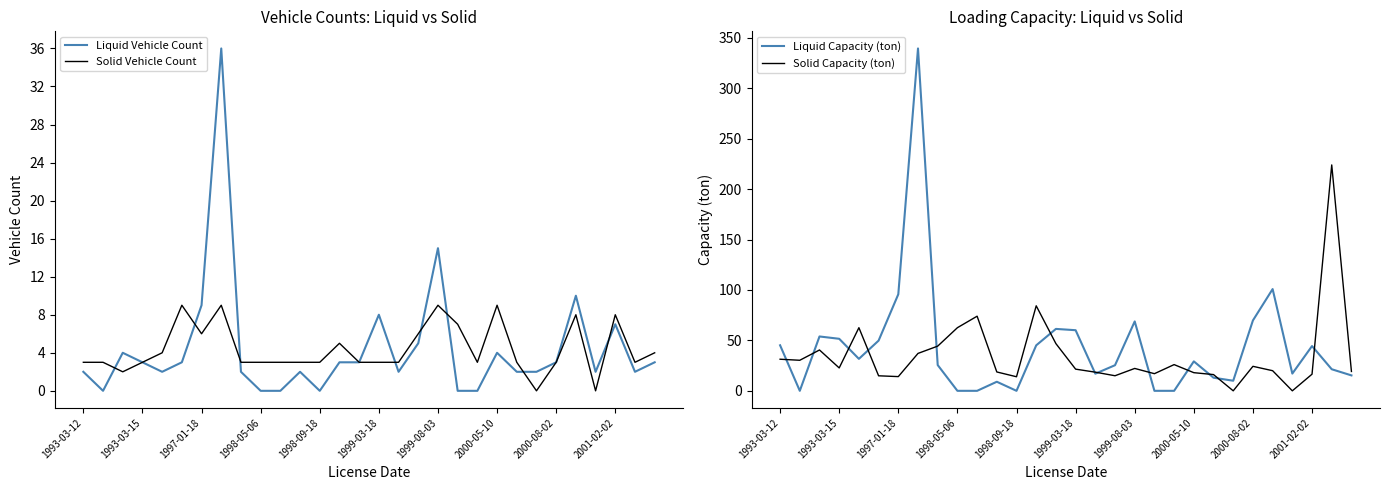

The value of Solid Capacity (ton) at 23 is -86.6. True or false?

False